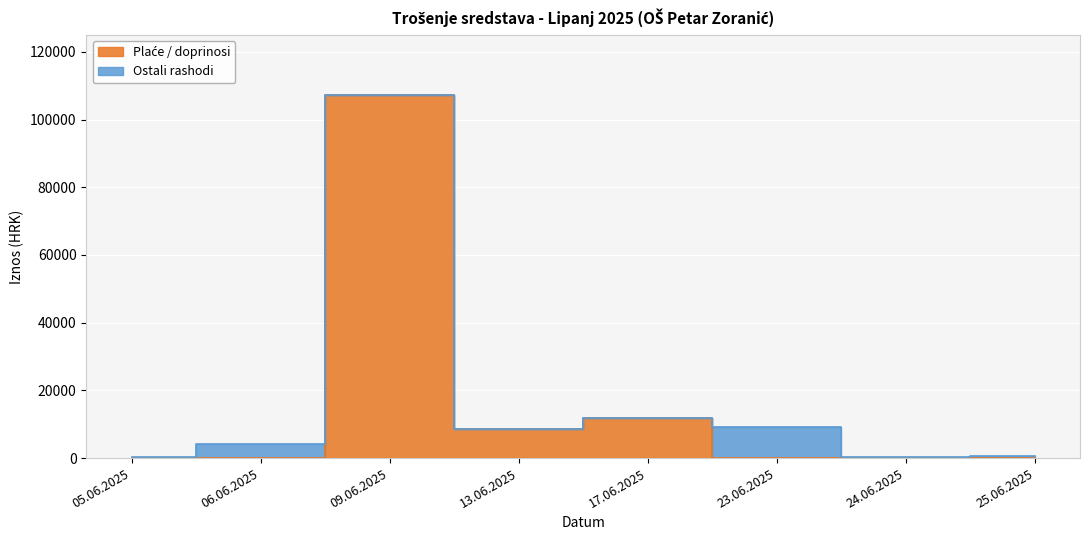

How many points are higher than both their immediate neighbors (excluding endpoints)?

2